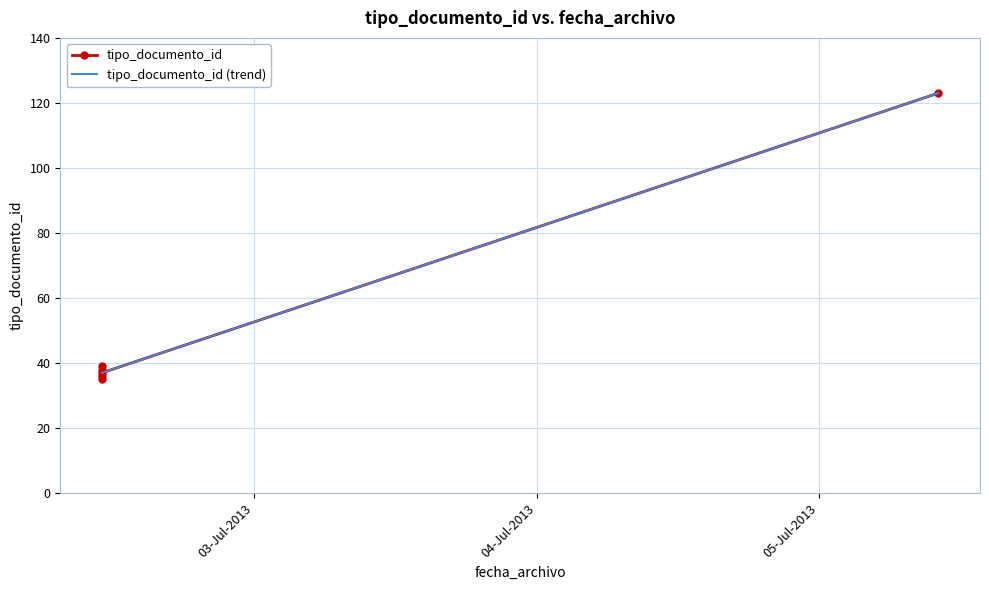

Between 2013-07-02 11:05:10 and 2013-07-02 11:05:10, which is larger?

2013-07-02 11:05:10